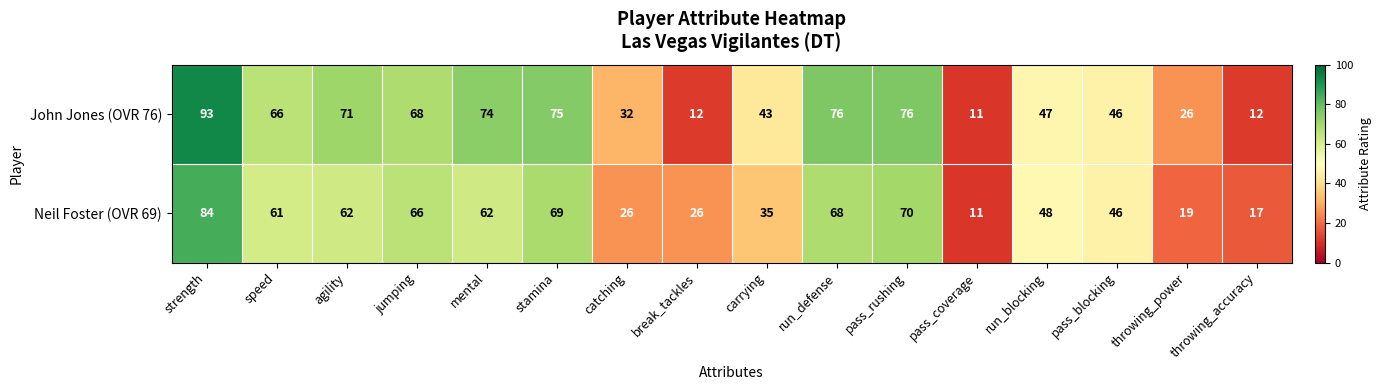

List the series in order of their peak value, highest first.

John Jones (OVR 76), Neil Foster (OVR 69)